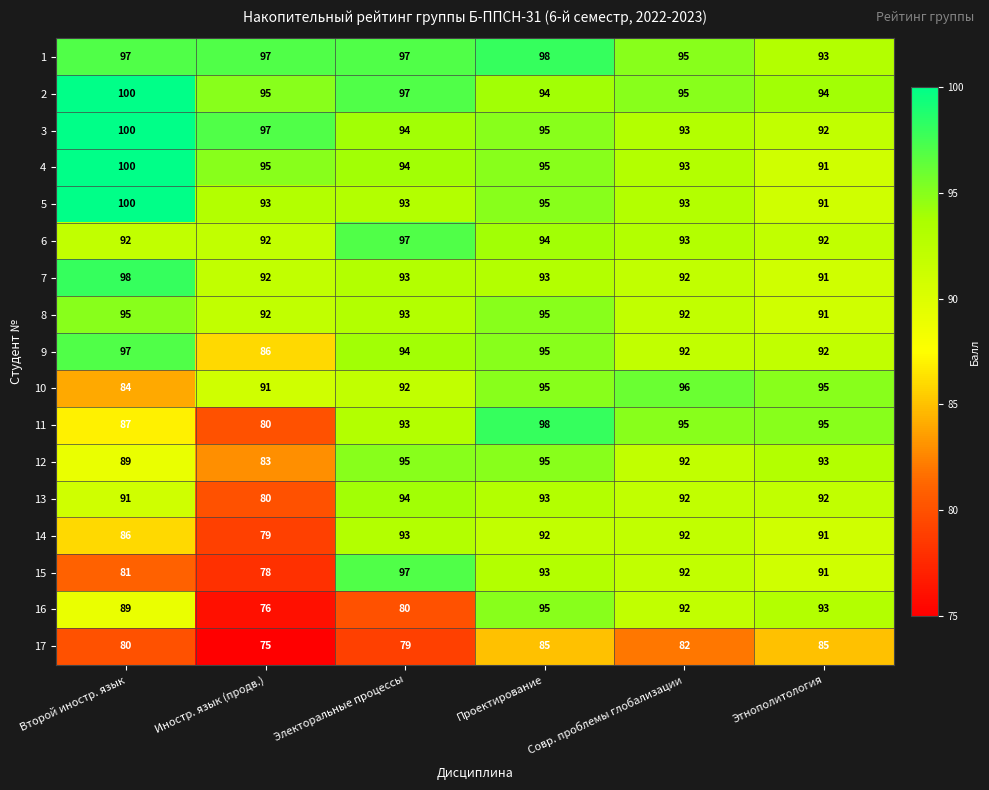

Is it true that 6 equals 45 at Совр. проблемы глобализации?

False